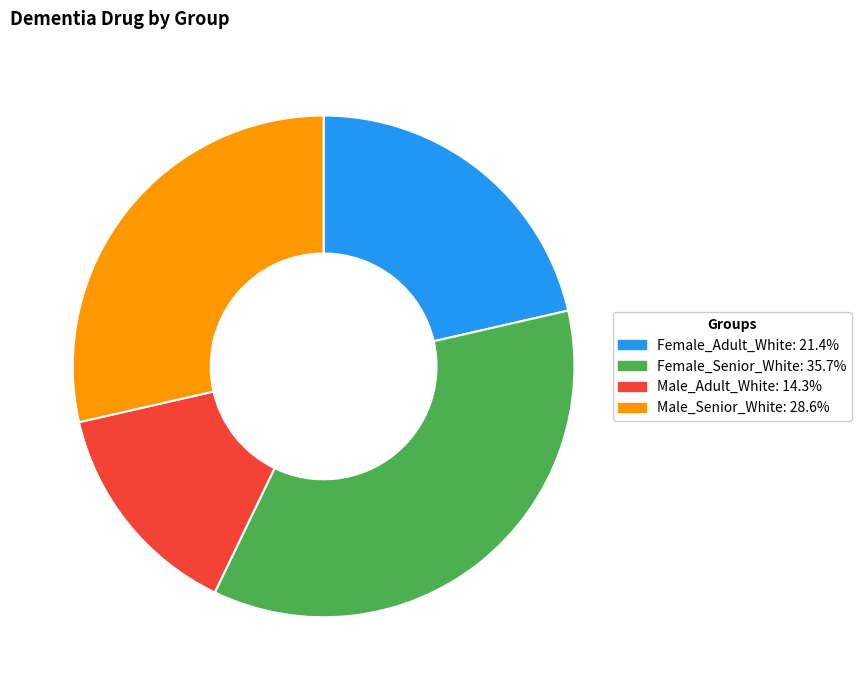

Which has a higher value, Male_Senior_White or Female_Senior_White?

Female_Senior_White